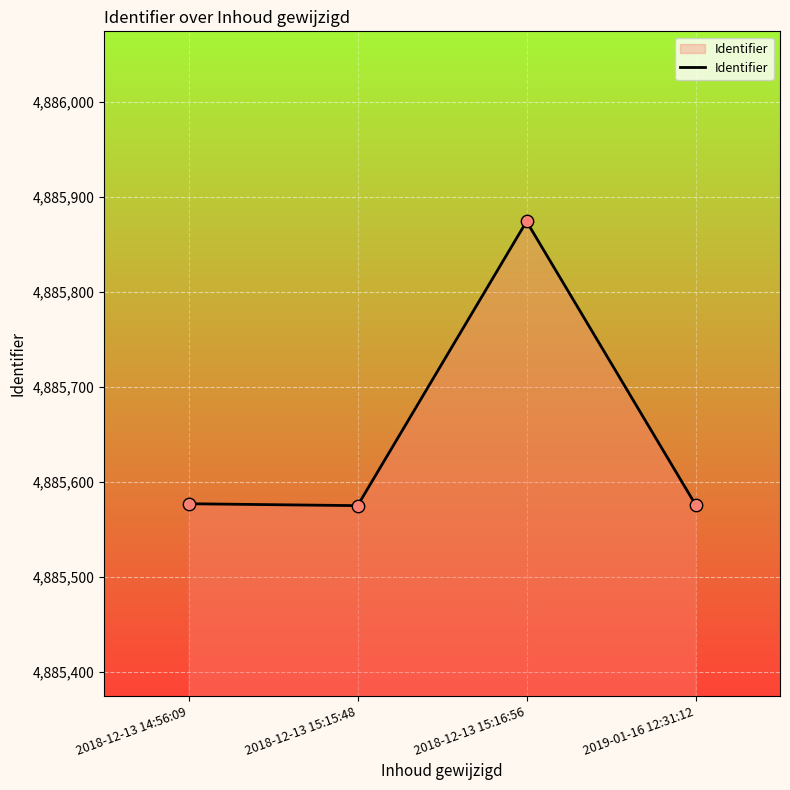

What is the change in value from 2018-12-13 15:16:56 to 2019-01-16 12:31:12?

-298